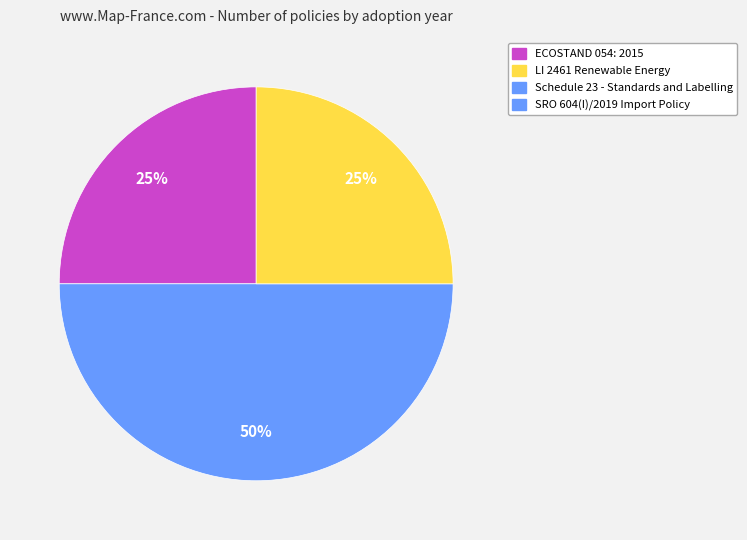

Count the number of slices in the pie.

3